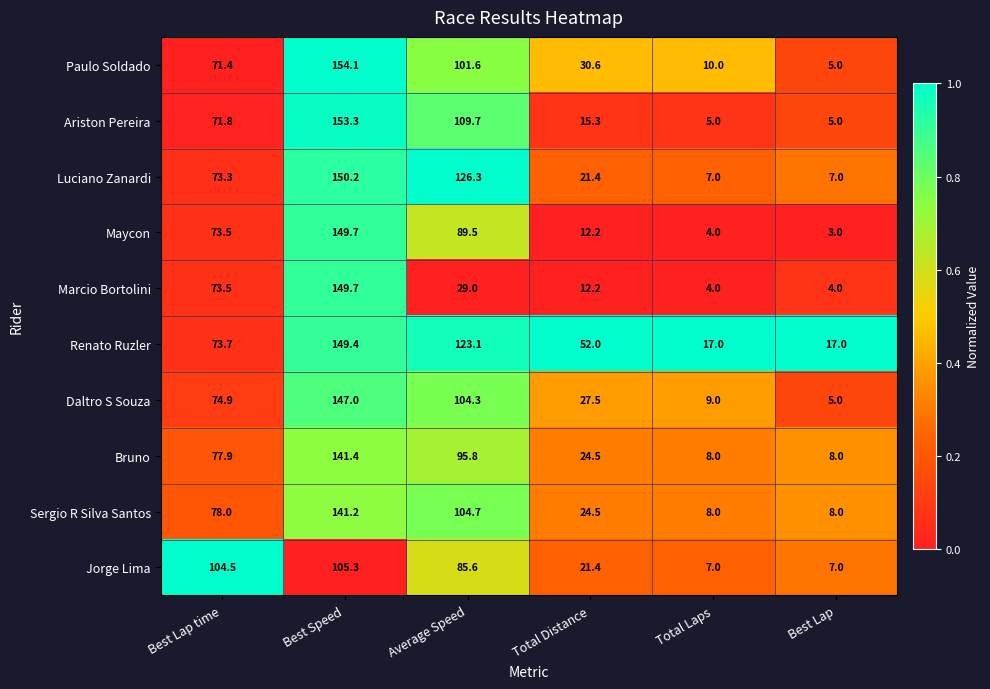

At which category is the sum across all series the highest?

Best Speed